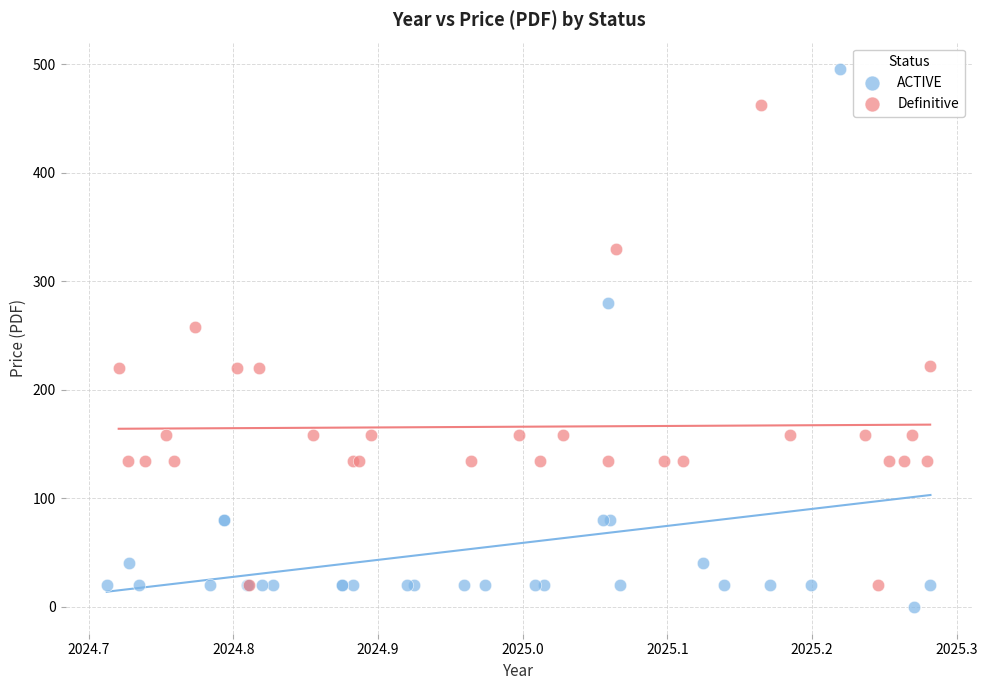

Which series has the widest spread of Y values?

ACTIVE